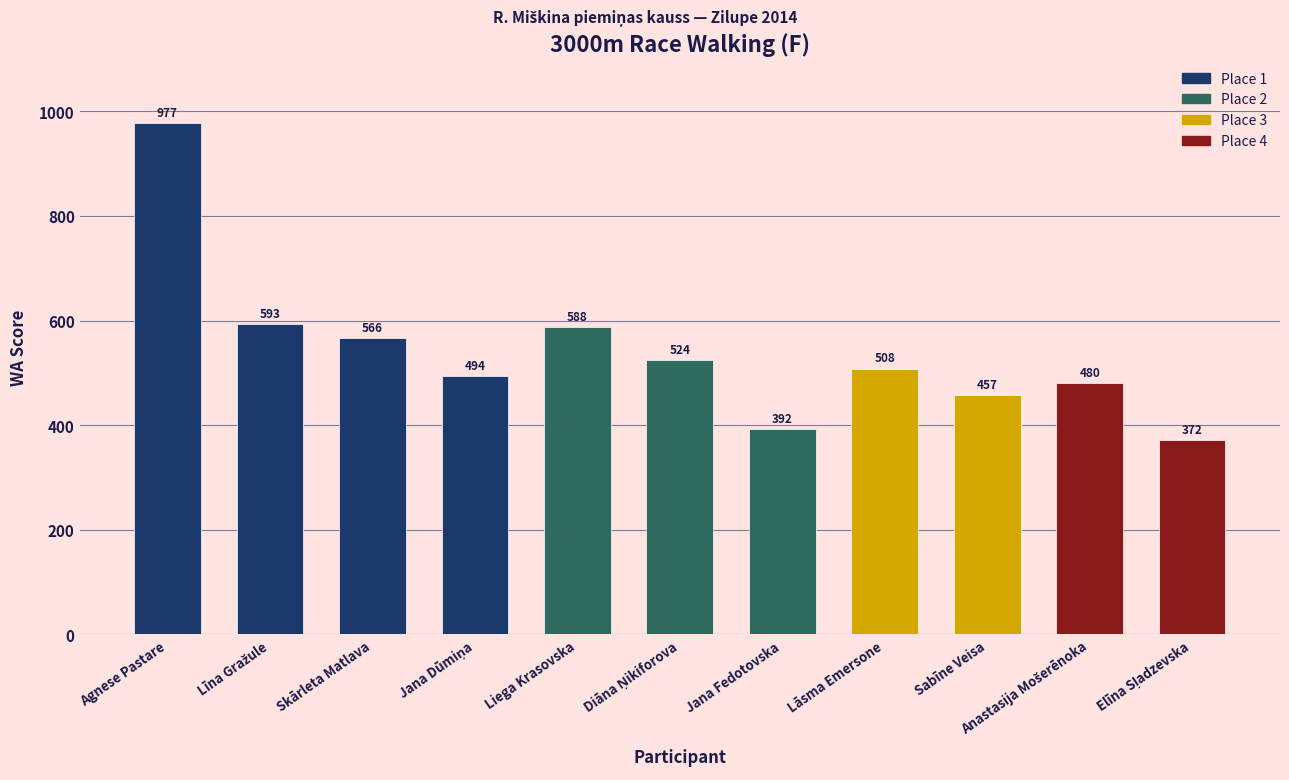

How many bars are there in total?

11